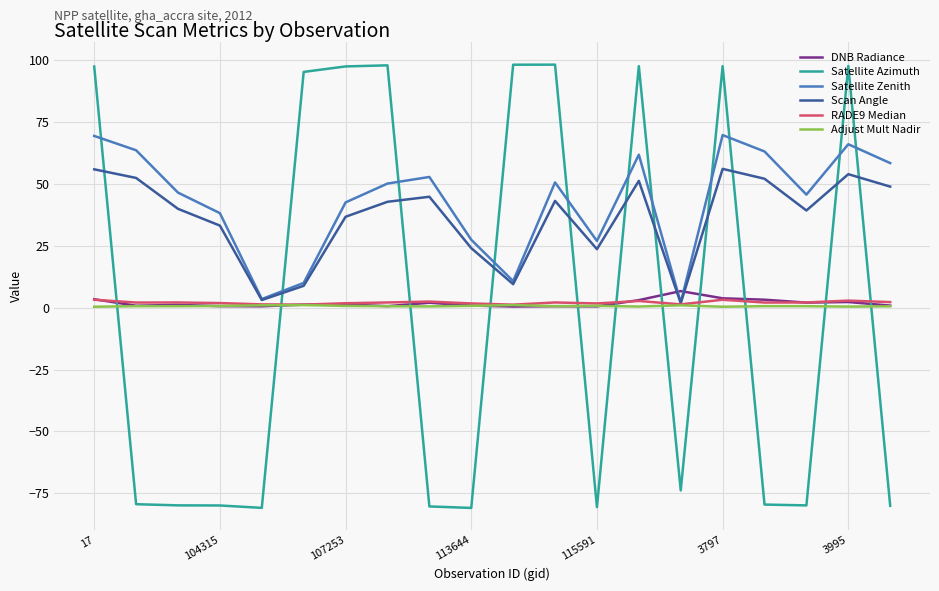

In DNB Radiance, how many points are higher than both neighbors (excluding endpoints)?

6